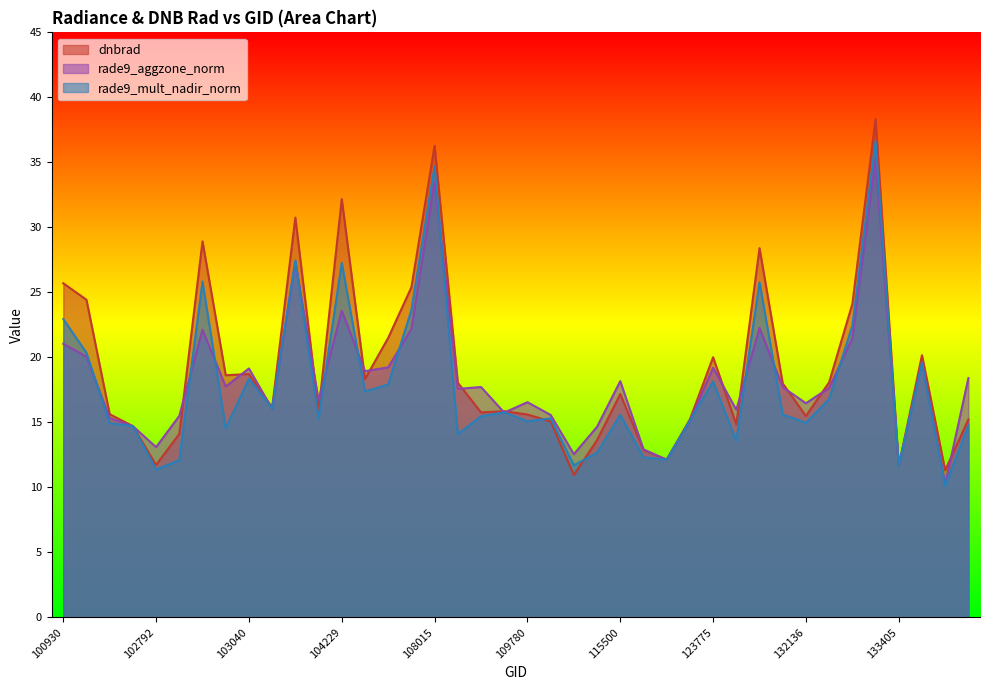

True or false: rade9_aggzone_norm and dnbrad intersect in this chart.

True